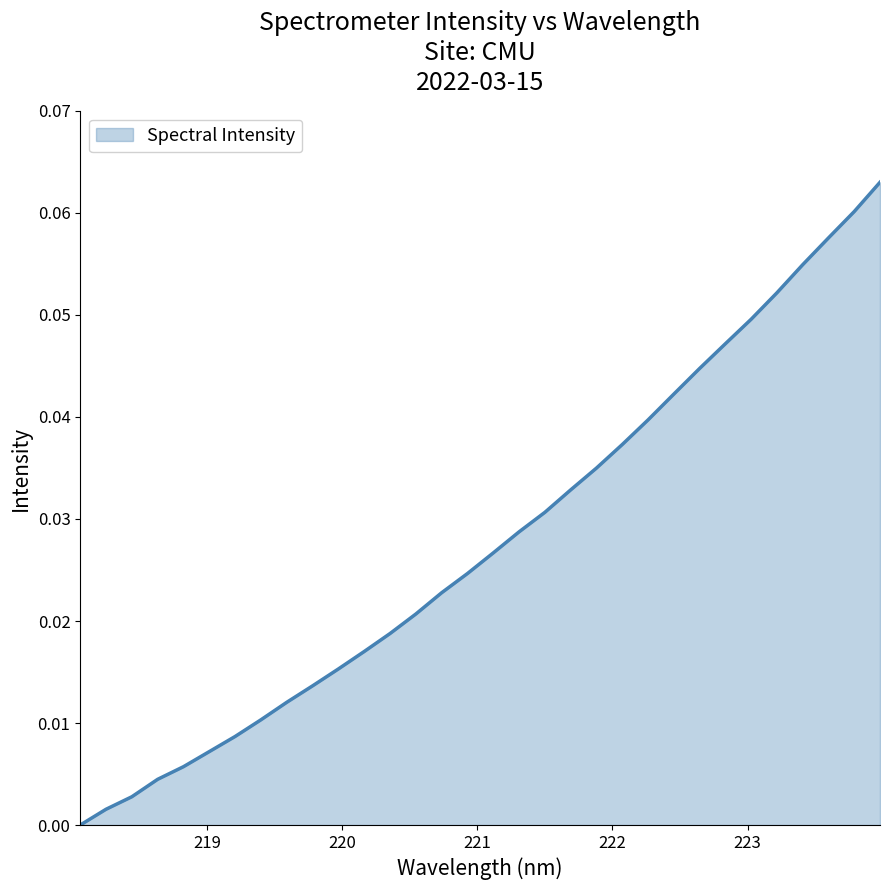

At which label is the value closest to 0?

218.0596